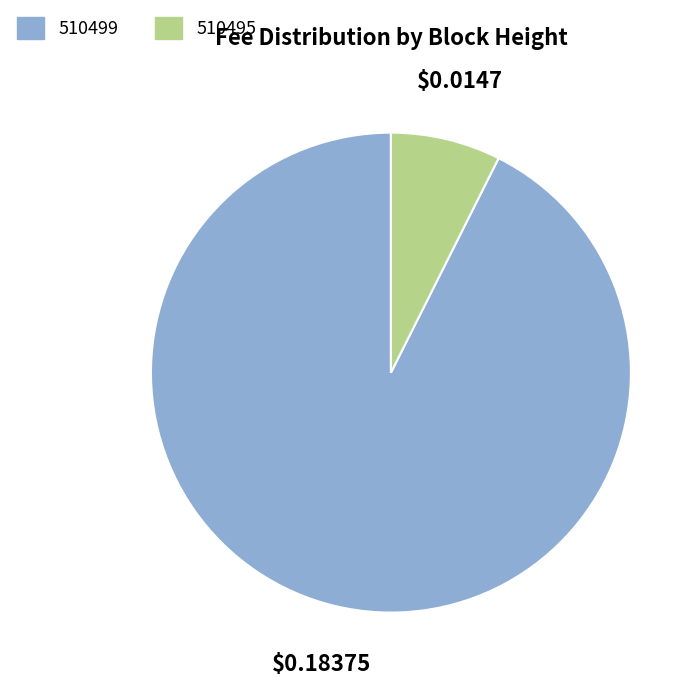

Which has a higher value, 510499 or 510495?

510499